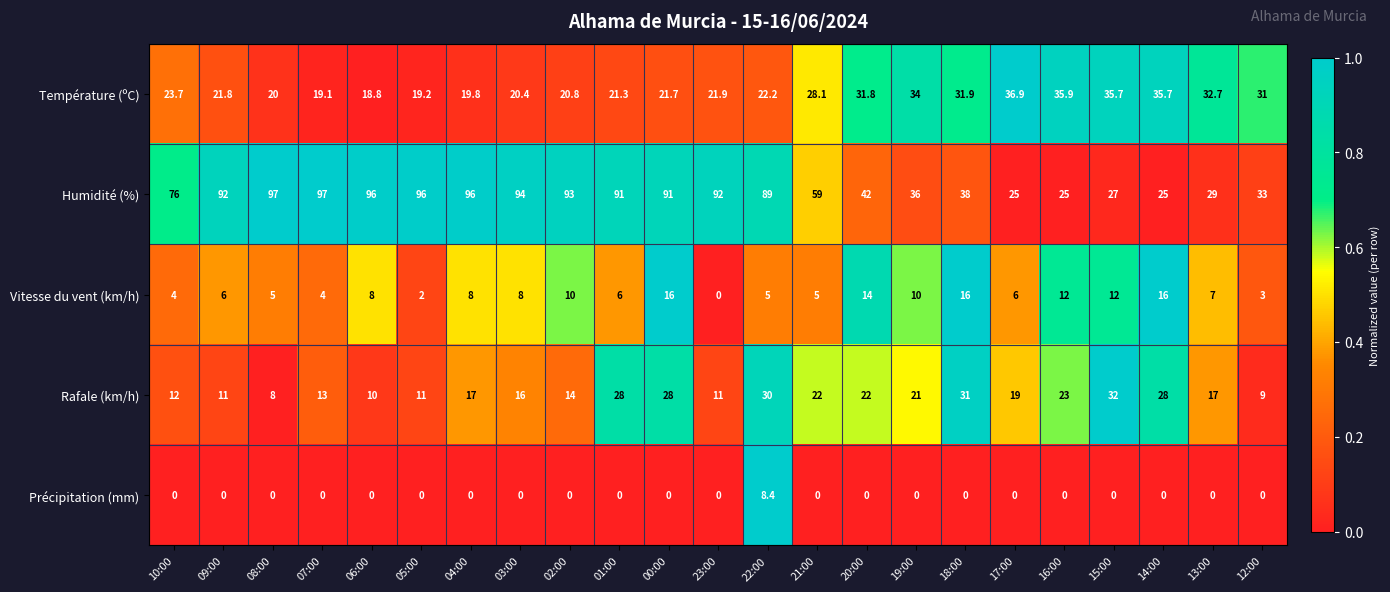

Rank the series by their maximum value, from lowest to highest.

Précipitation (mm), Vitesse du vent (km/h), Rafale (km/h), Température (ºC), Humidité (%)